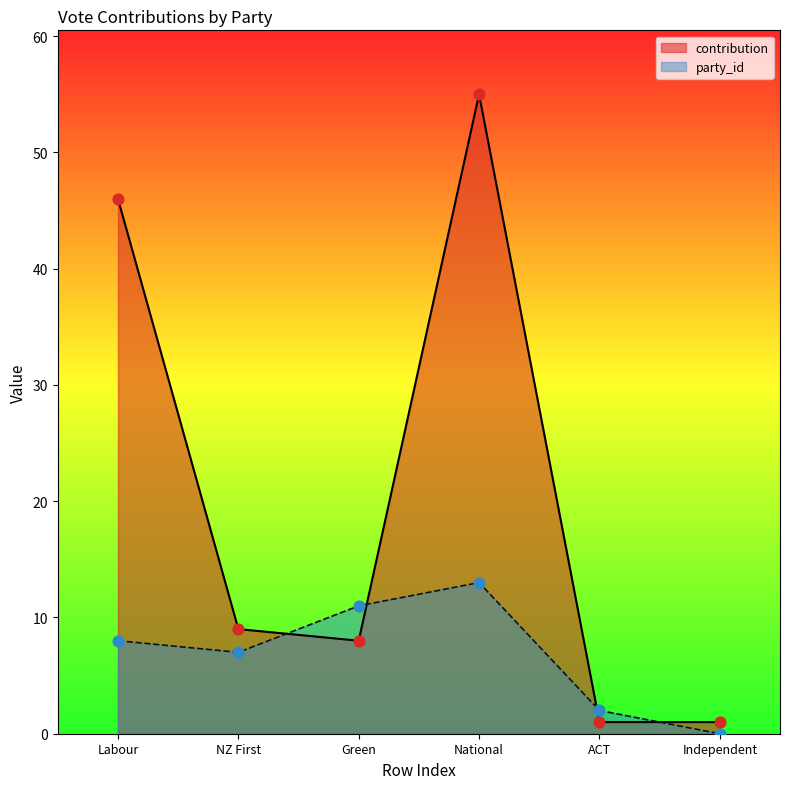

Which series contains the highest Y value?

contribution